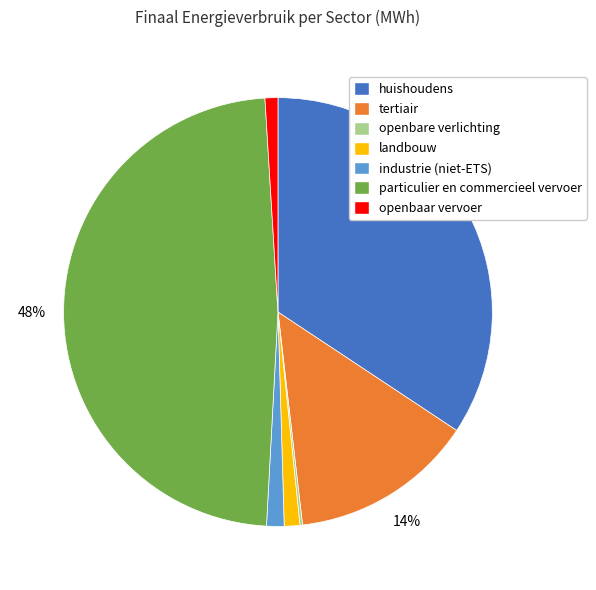

Approximately how many times larger is the value at tertiair compared to particulier en commercieel vervoer?

0.3